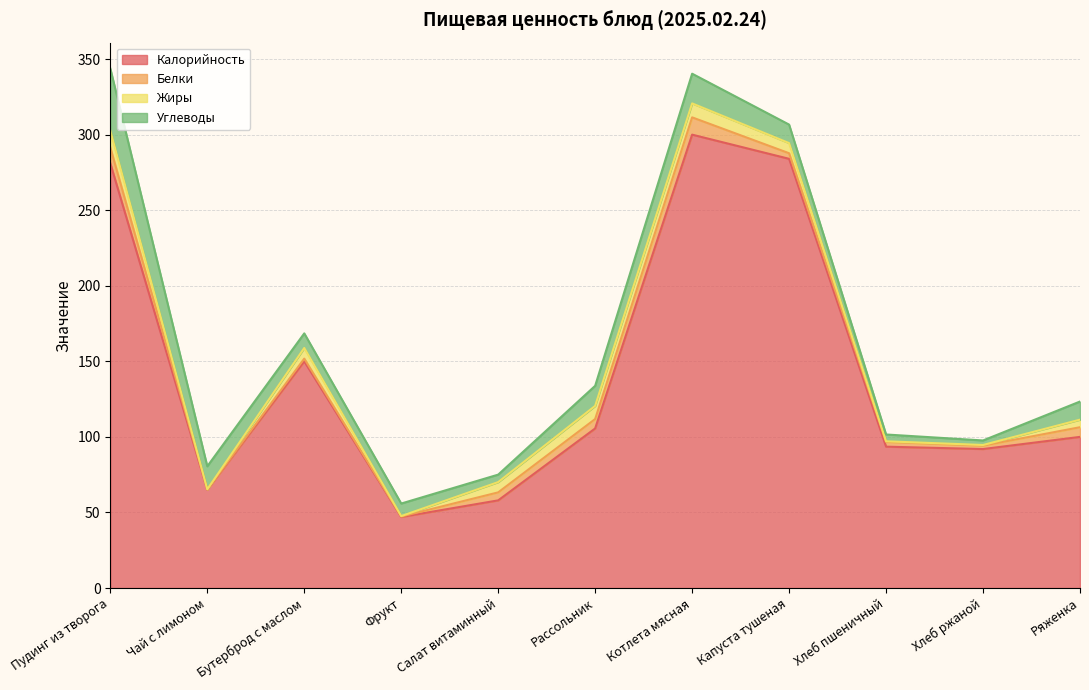

Is it true that Калорийность equals 29.8 at Салат витаминный?

False